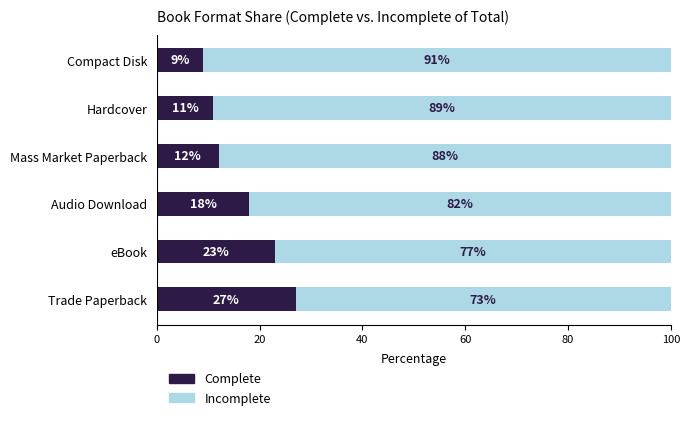

What is the difference between the second highest and minimum values in the Complete series?

14